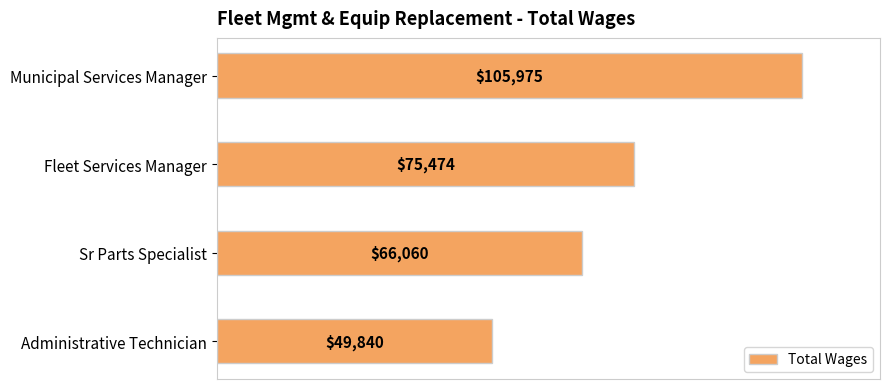

How many values are between 66060 and 105975?

3